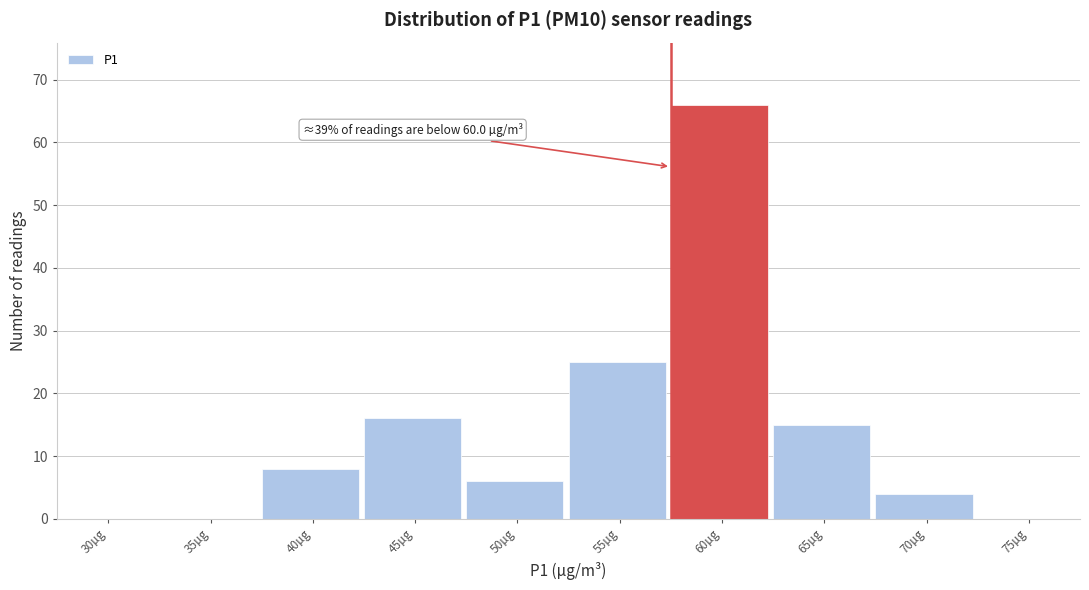

Reading right to left, what are all the values shown in this chart?

75µg=0	70µg=4	65µg=15	60µg=66	55µg=25	50µg=6	45µg=16	40µg=8	35µg=0	30µg=0